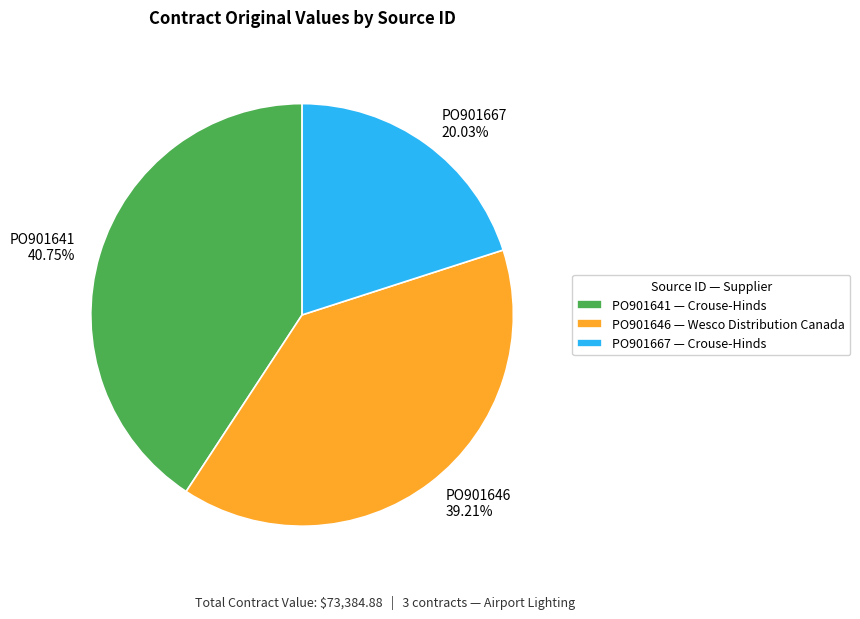

Rank the categories by value from highest to lowest.

PO901641, PO901646, PO901667